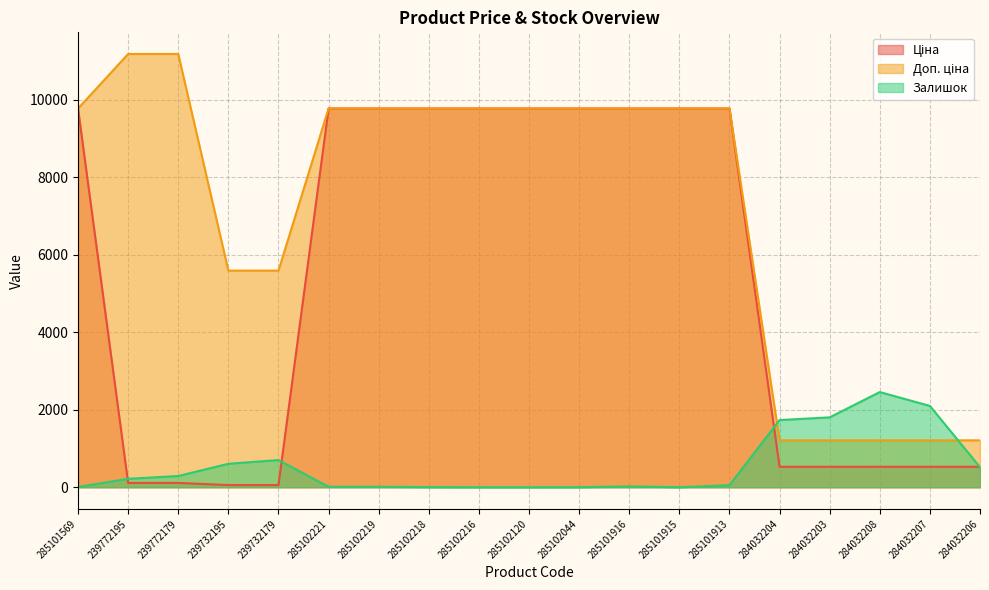

The value of Залишок at 285102221 is 11.0. True or false?

True